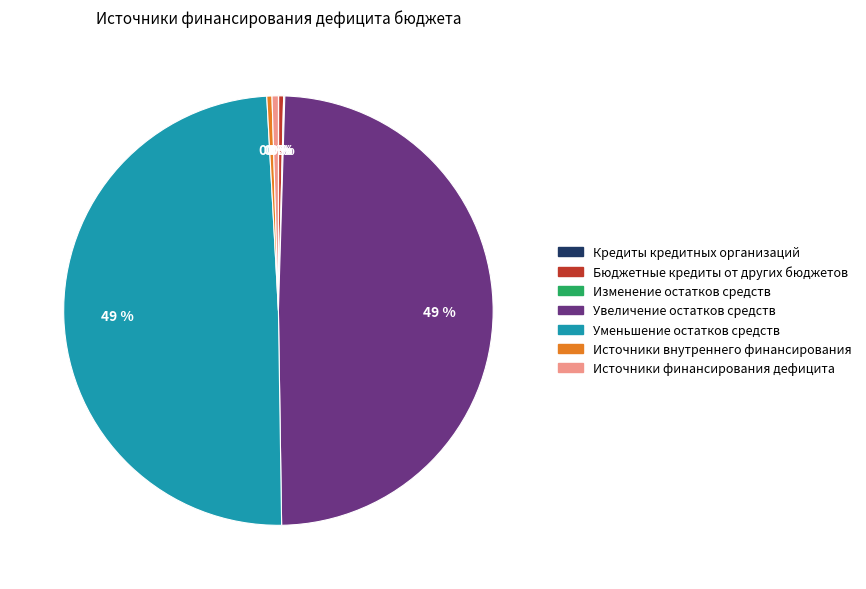

Which has a higher value, Источники финансирования дефицита or Увеличение остатков средств?

Увеличение остатков средств